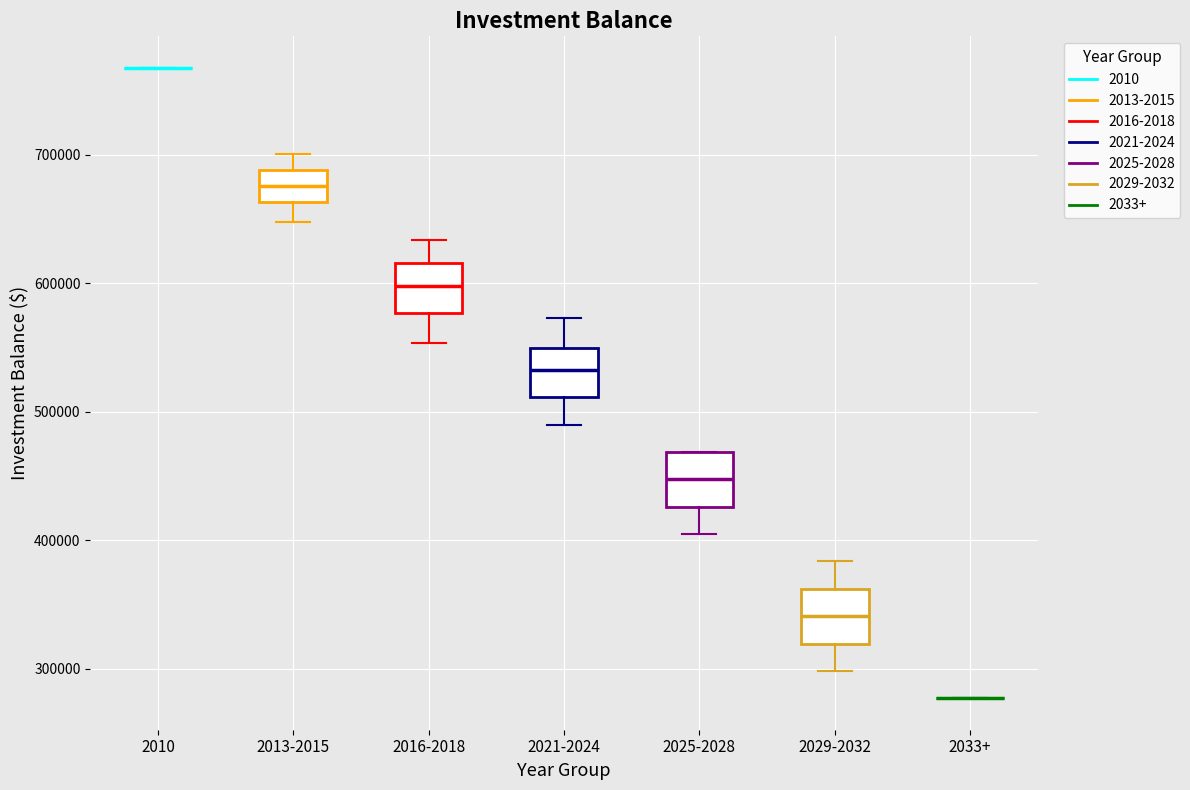

Where is the lower edge of the box for 2016-2018 on the y-axis? The values are not printed on the chart, so give them approximately, as read against the axis.

580000